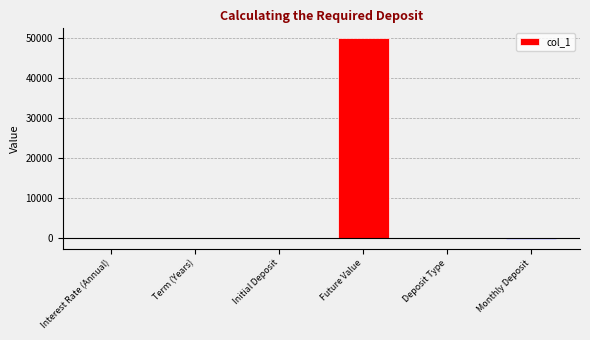

Are the bars horizontal?

No